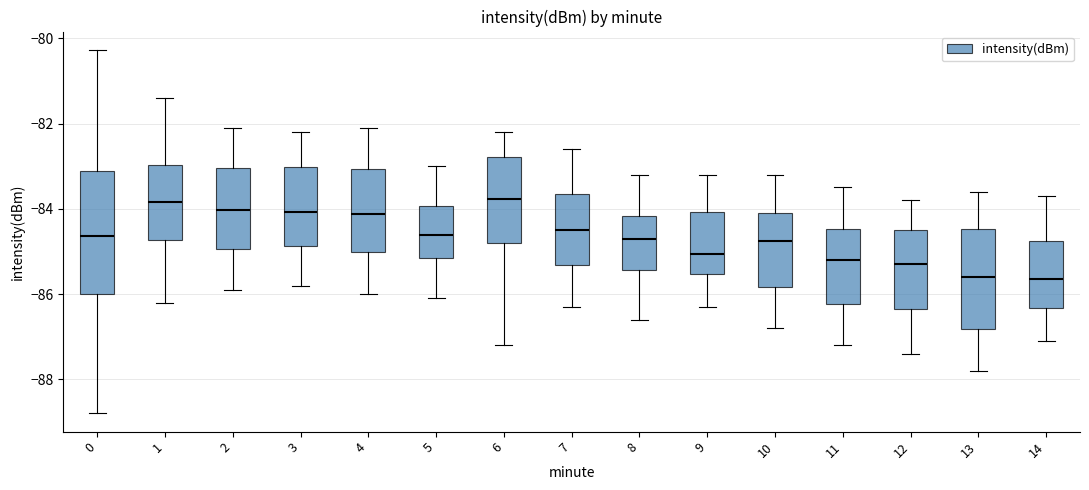

Where is the upper edge of the box at x = 5 on the y-axis? The values are not printed on the chart, so give them approximately, as read against the axis.

-84.0